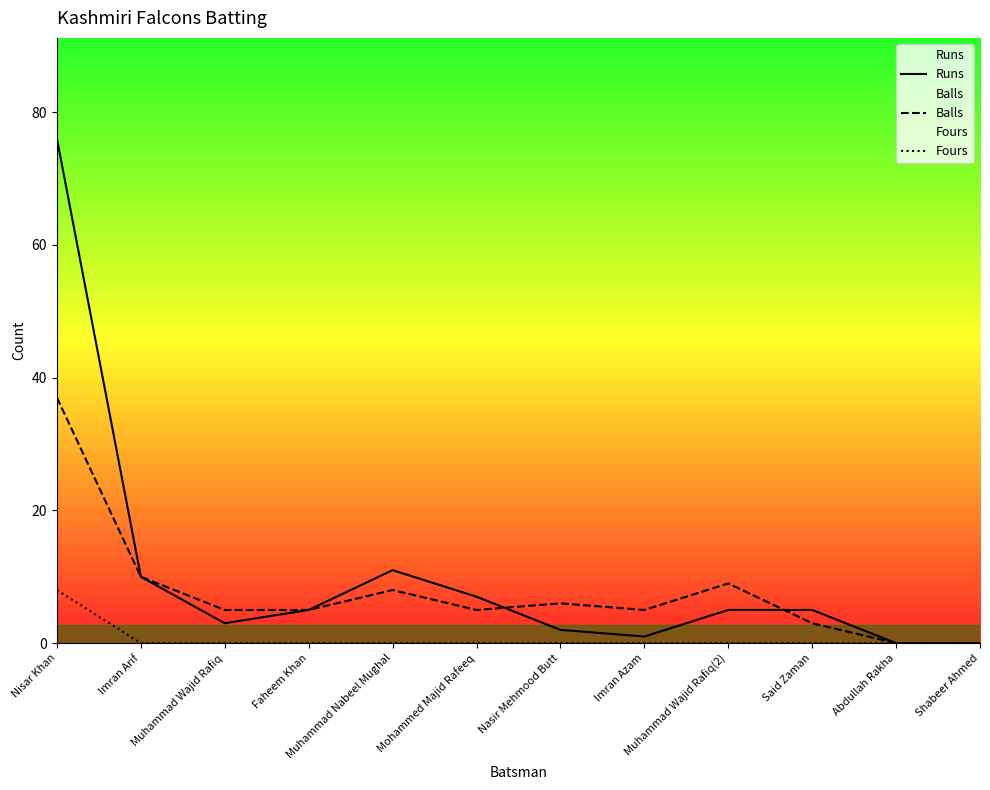

Which series has the largest total across all categories?

Runs